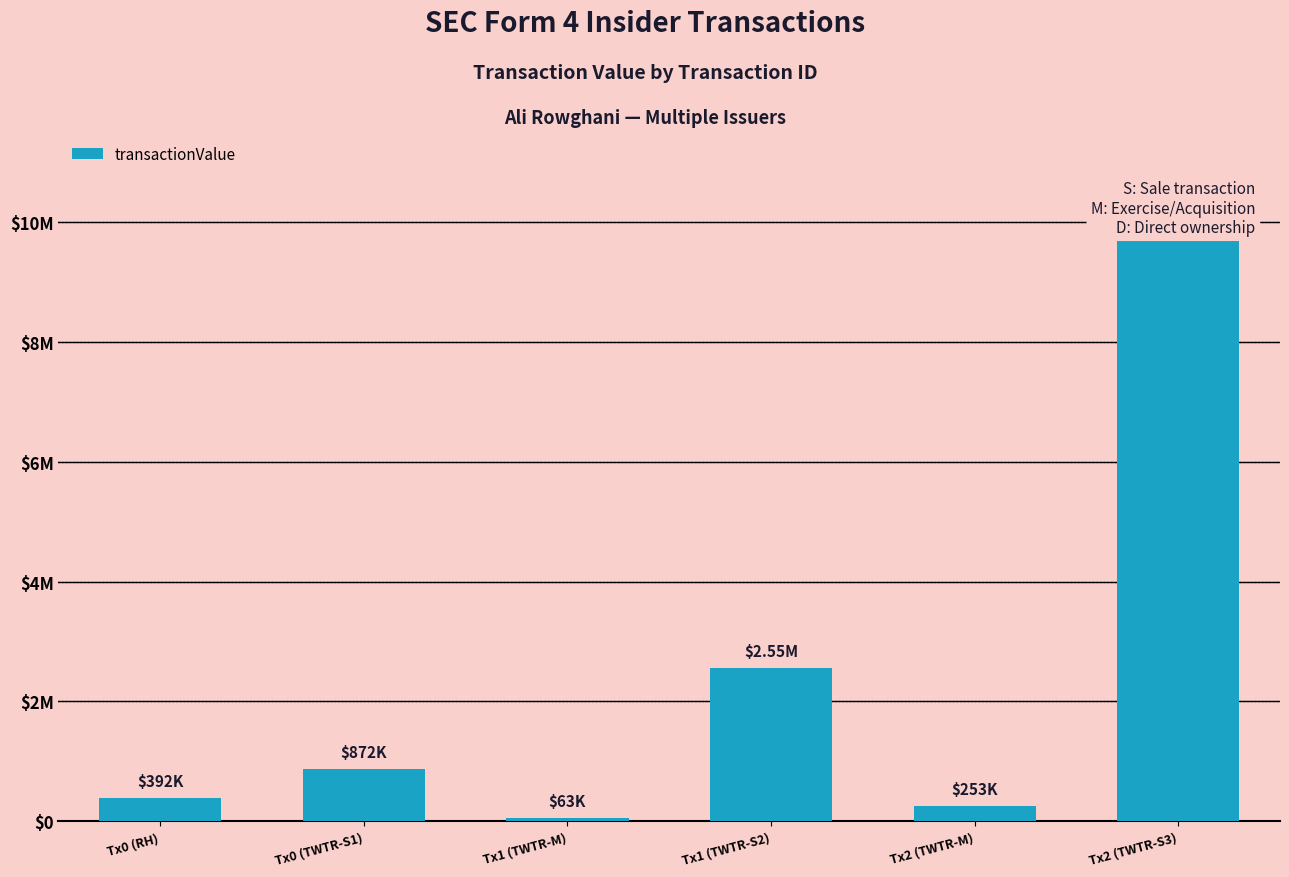

What is the smallest value displayed?

62791